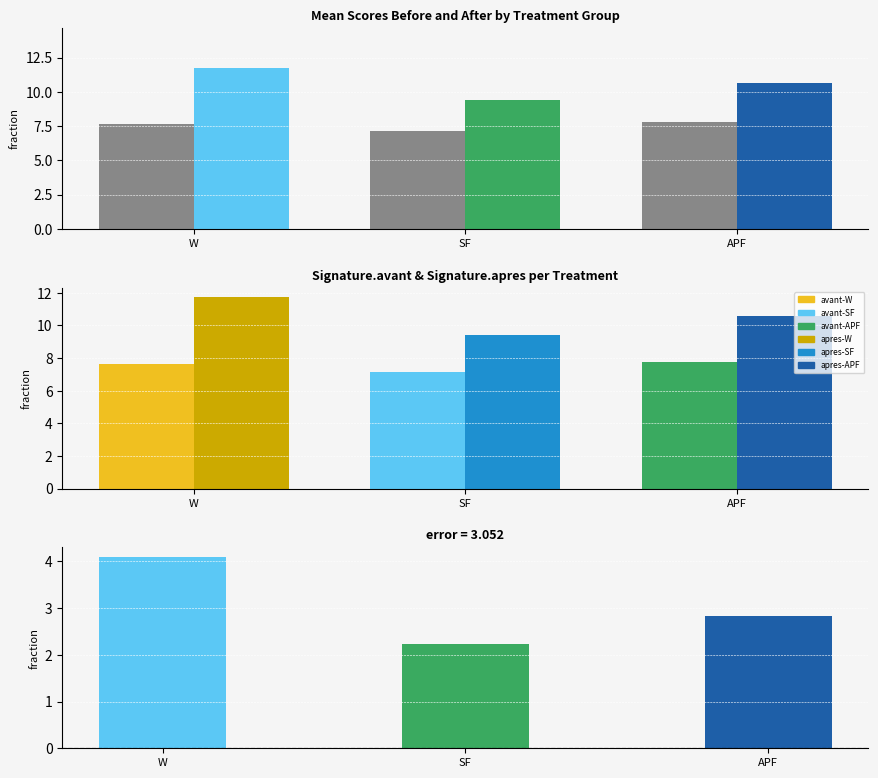

What position from the left is SF?

2